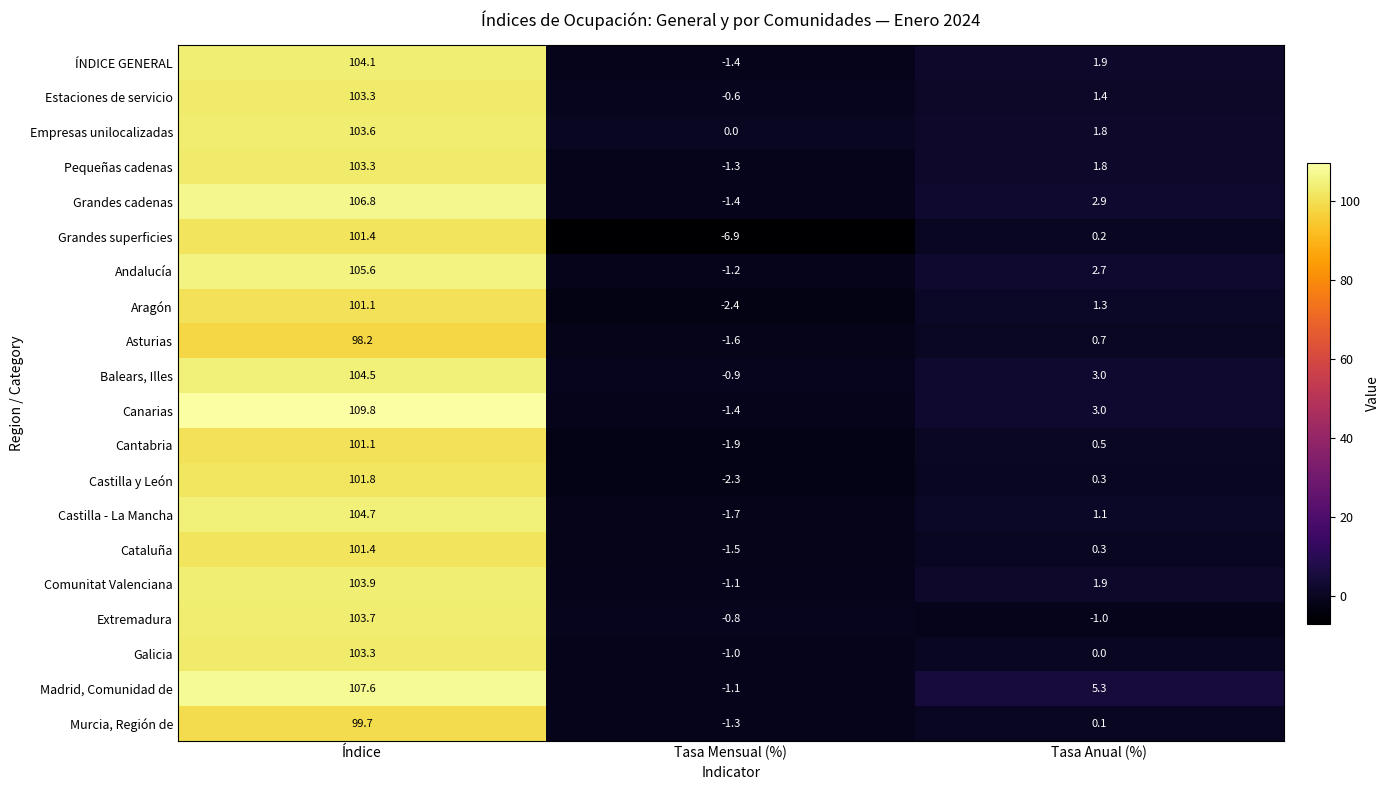

Between Tasa Mensual (%) and Tasa Anual (%), which series saw the biggest shift?

Grandes superficies